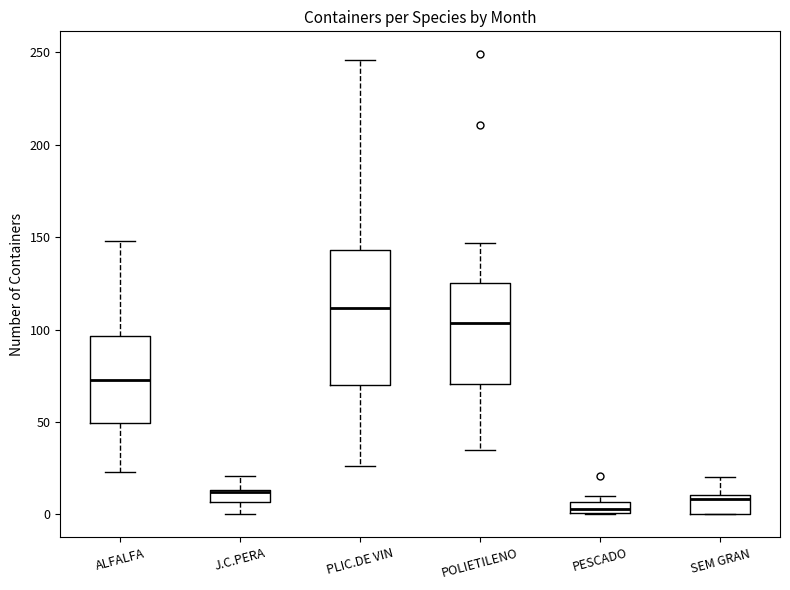

Which box is the tallest, from its lower edge to its upper edge?

PLIC.DE VIN